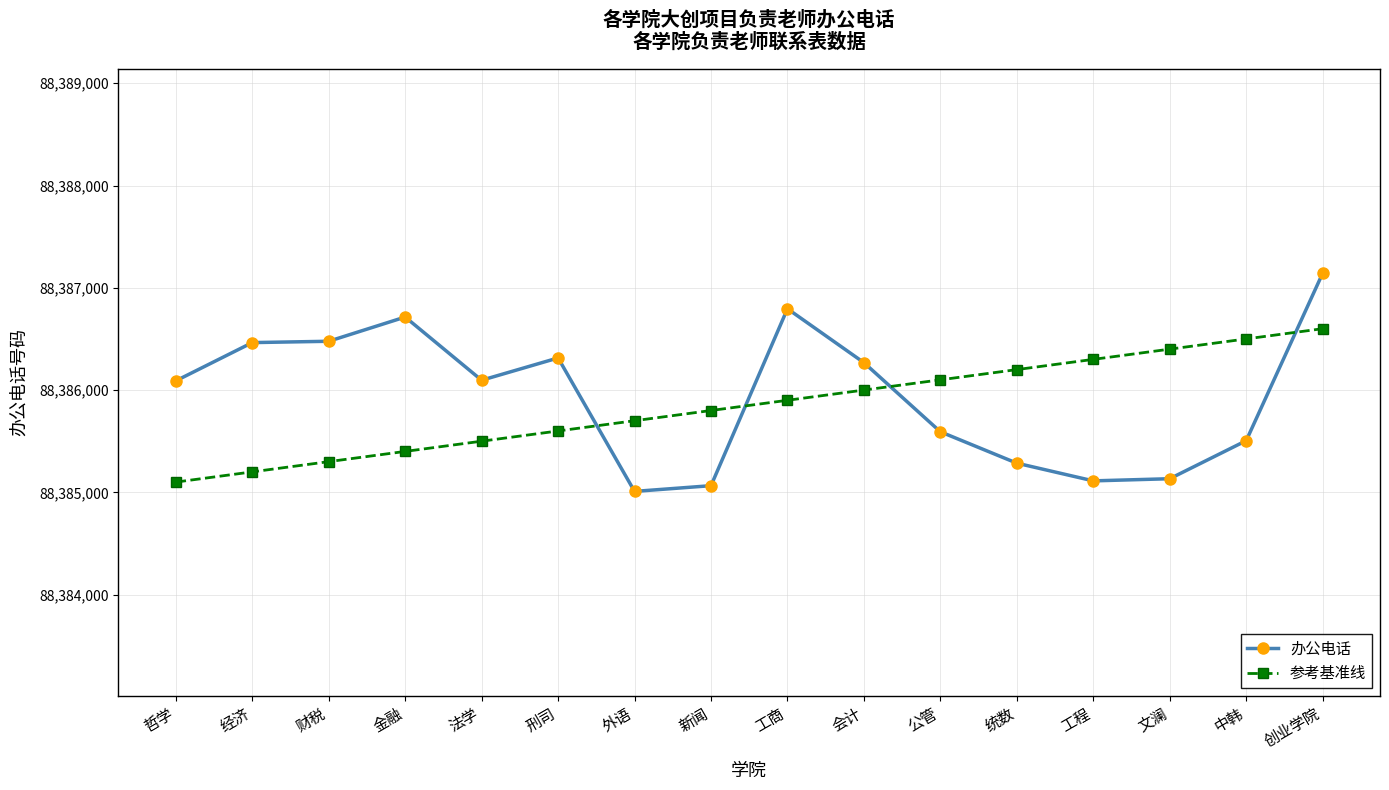

What is the difference between the 参考基准线 values at 外语 and 新闻?

100